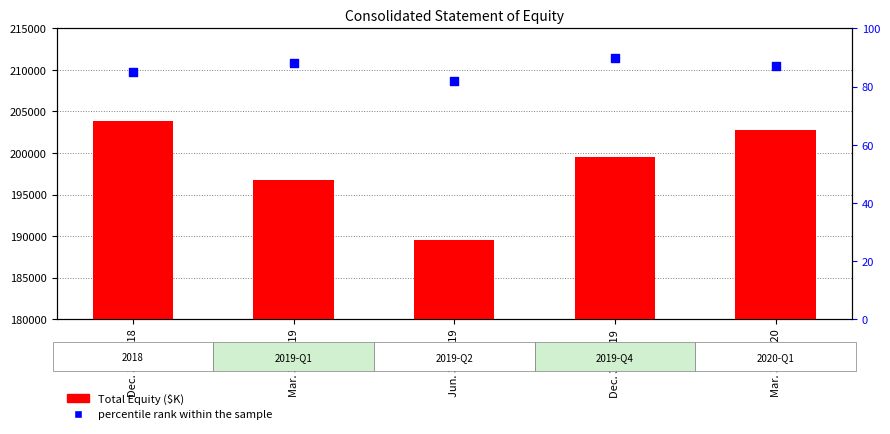

At which category is the sum across all series the highest?

Dec. 31, 2018